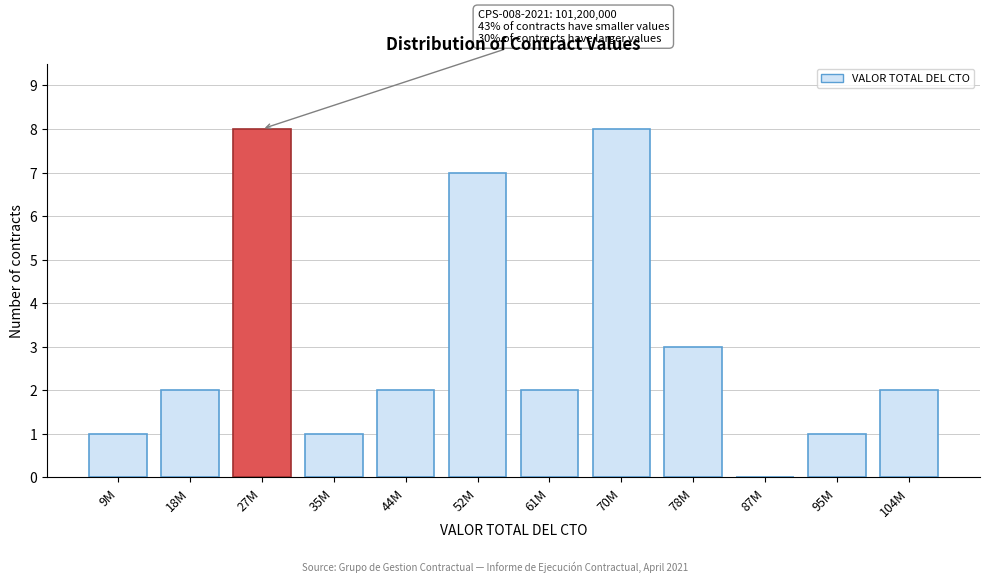

Reading right to left, what are all the values shown in this chart?

104M=2	95M=1	87M=0	78M=3	70M=8	61M=2	52M=7	44M=2	35M=1	27M=8	18M=2	9M=1